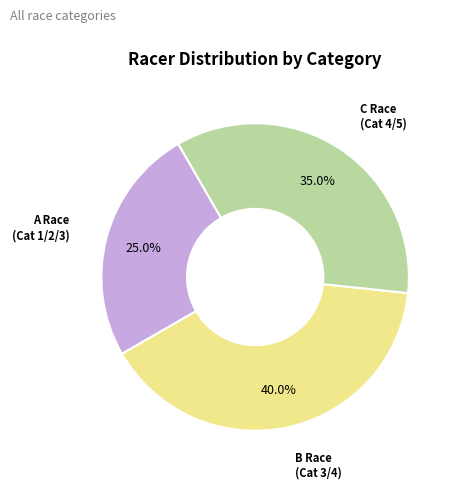

How many slices are in this pie chart?

3